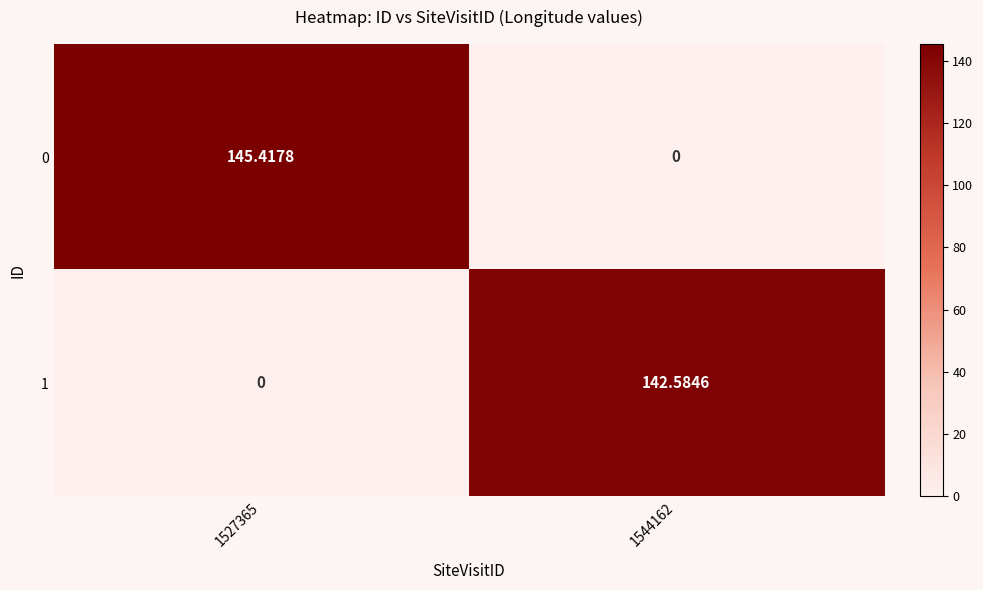

At which category is the sum across all series the highest?

1527365